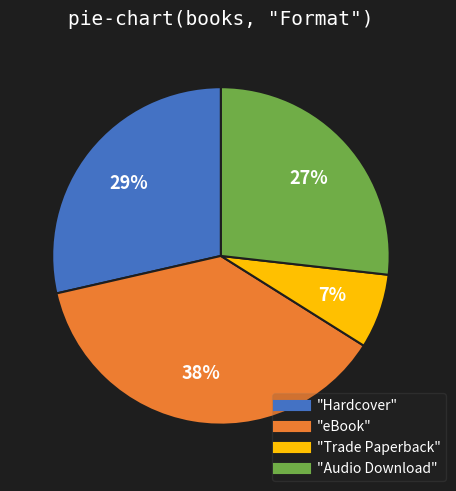

To the nearest percent, what is the average slice percentage?

25%